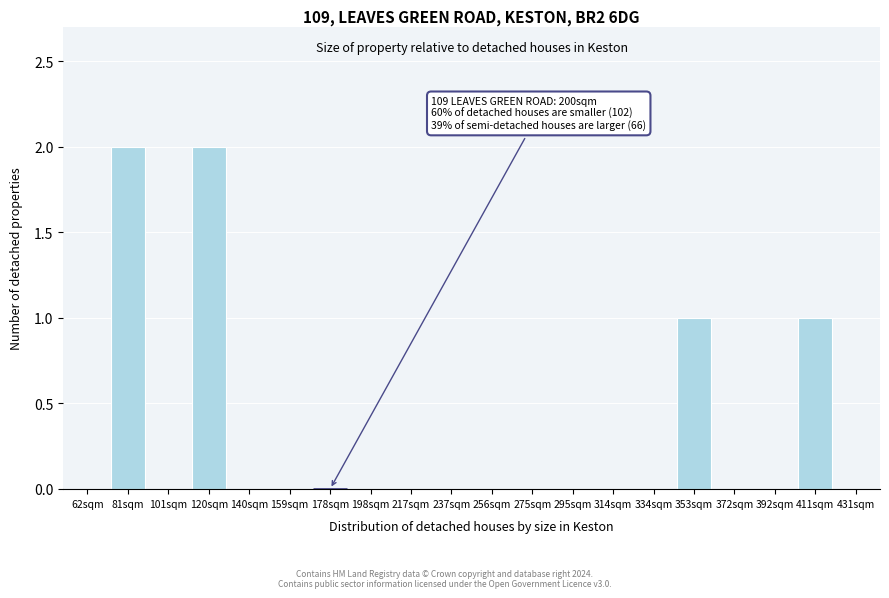

Reading left to right, what are all the values shown in this chart?

62sqm=0	81sqm=2	101sqm=0	120sqm=2	140sqm=0	159sqm=0	178sqm=0	198sqm=0	217sqm=0	237sqm=0	256sqm=0	275sqm=0	295sqm=0	314sqm=0	334sqm=0	353sqm=1	372sqm=0	392sqm=0	411sqm=1	431sqm=0